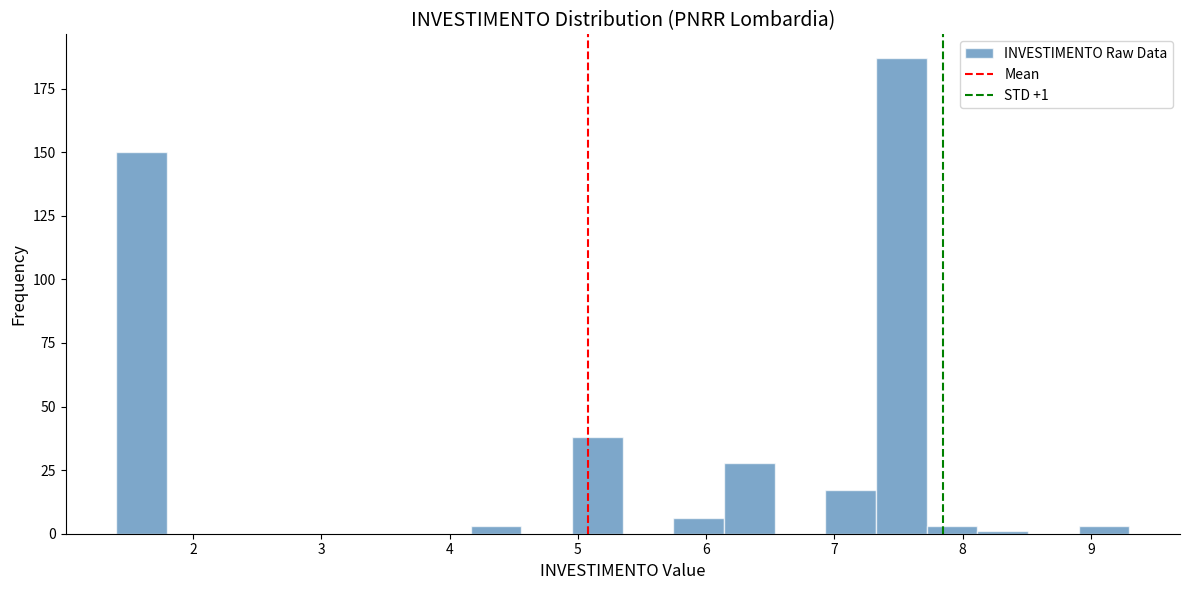

Around what value on the x-axis is the tallest bar? Give the approximate position of its centre, as read against the axis.

7.5